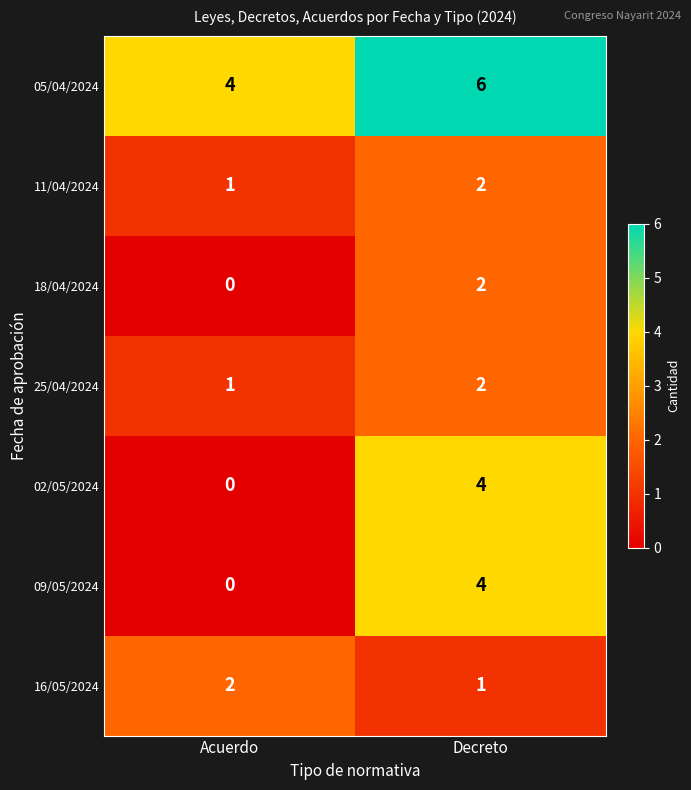

Reading right to left, list all the values displayed in this chart.

05/04/2024: Decreto=6	Acuerdo=4
11/04/2024: Decreto=2	Acuerdo=1
18/04/2024: Decreto=2	Acuerdo=0
25/04/2024: Decreto=2	Acuerdo=1
02/05/2024: Decreto=4	Acuerdo=0
09/05/2024: Decreto=4	Acuerdo=0
16/05/2024: Decreto=1	Acuerdo=2